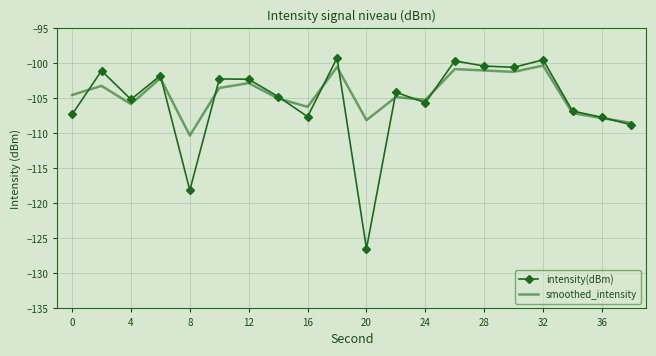

Which series has the largest range (max minus min)?

intensity(dBm)